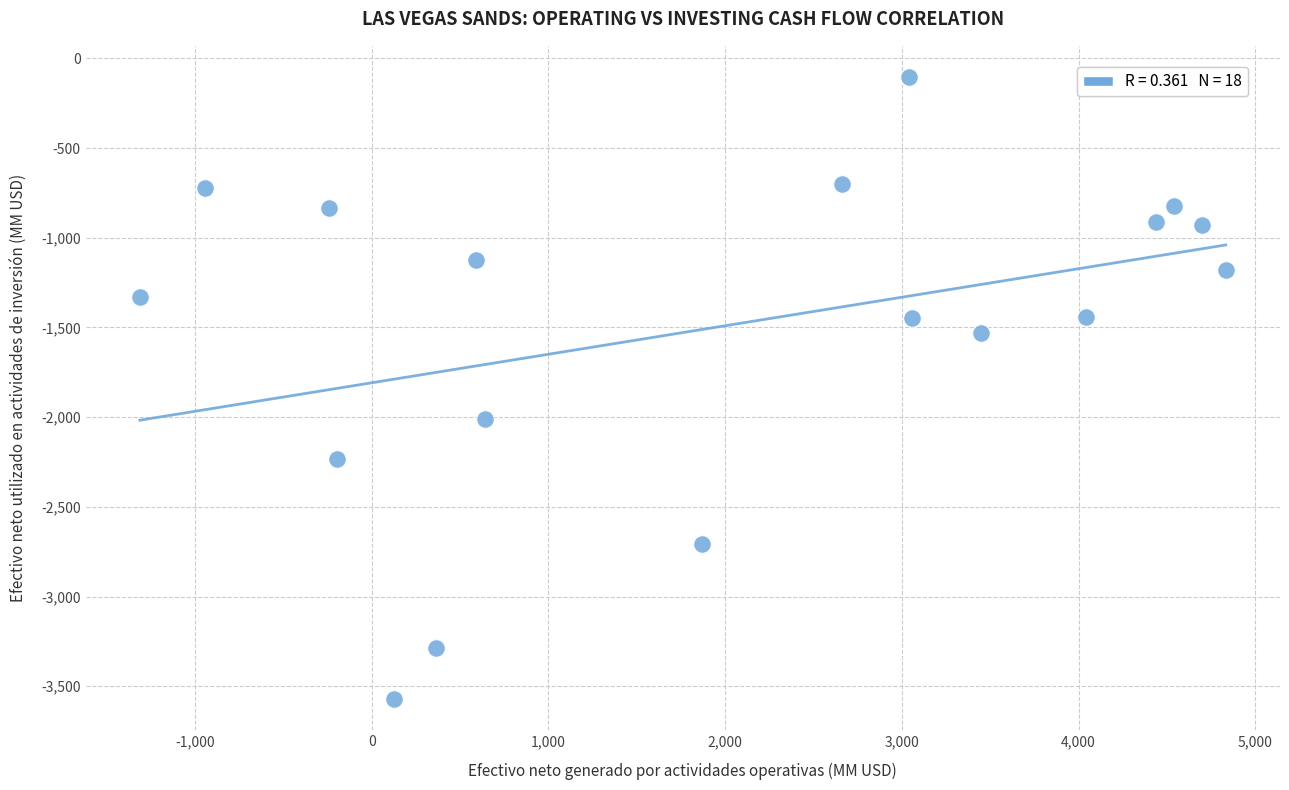

What Y value in the scatter plot is closest to -1837?

-2010